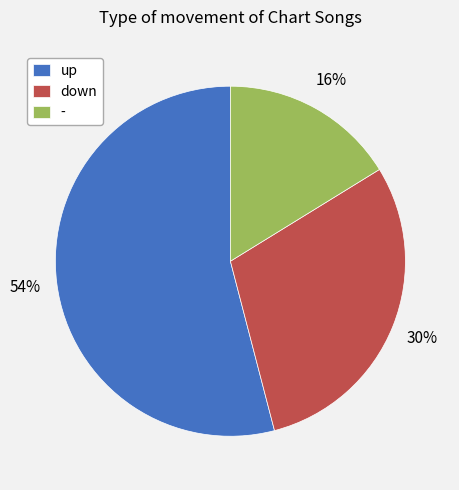

To the nearest percent, what percentage of the pie is up?

54%